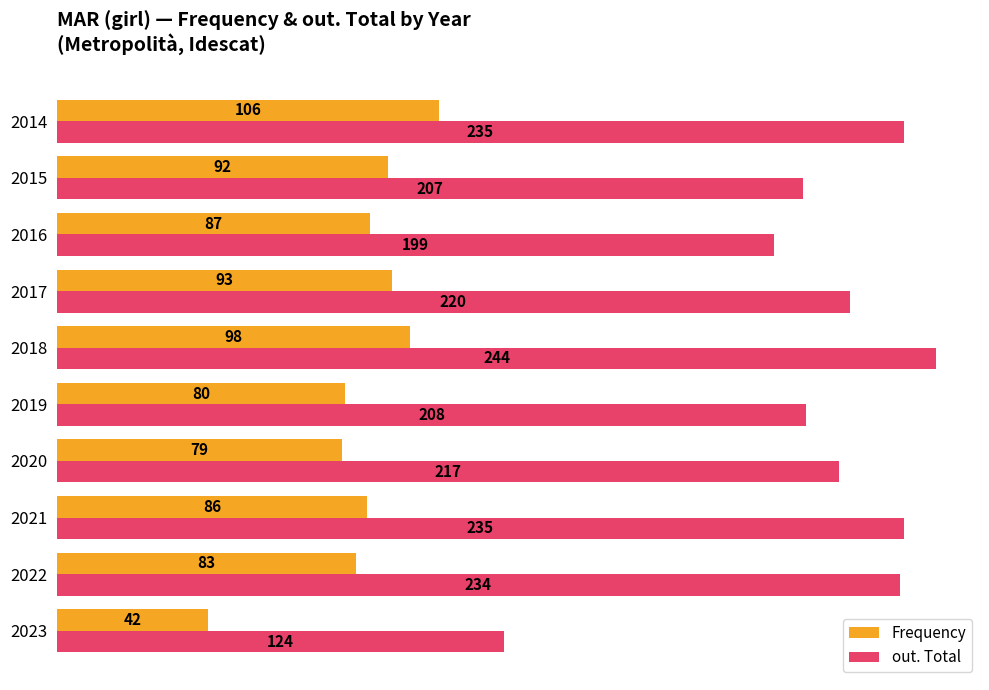

What is the smallest value displayed?

42